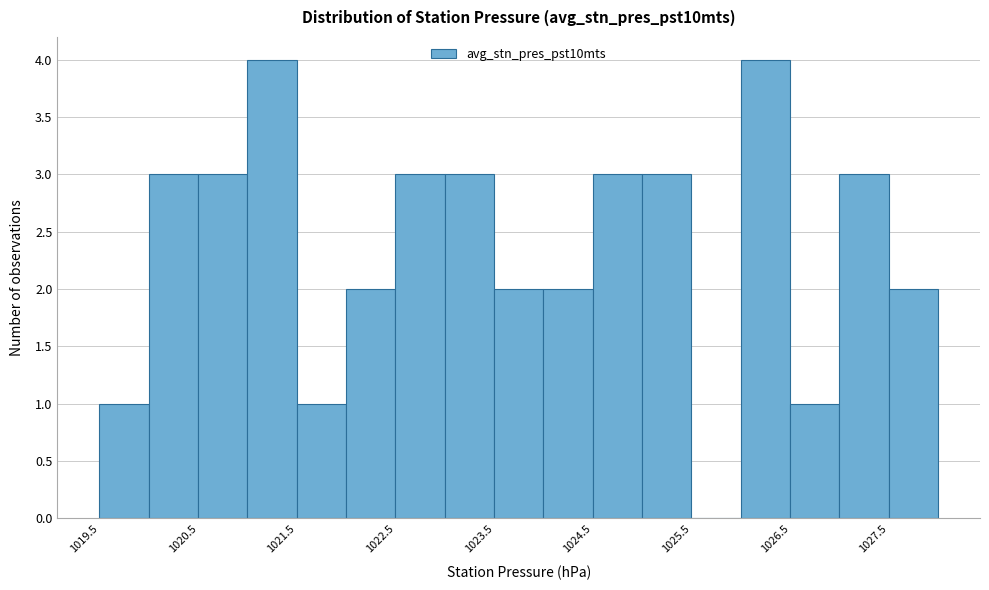

What is the height of the bar covering 1026.5 to 1027.0 on the x-axis? The values are not printed on the chart, so give them approximately, as read against the axis.

1